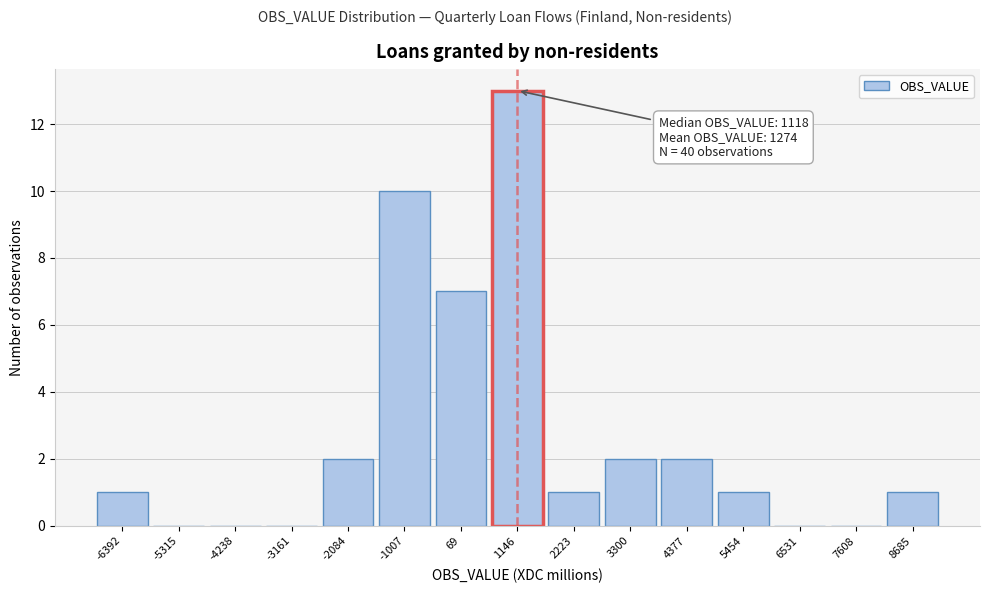

Reading left to right, list all the values displayed in this chart.

-6392=1	-5315=0	-4238=0	-3161=0	-2084=2	-1007=10	69=7	1146=13	2223=1	3300=2	4377=2	5454=1	6531=0	7608=0	8685=1